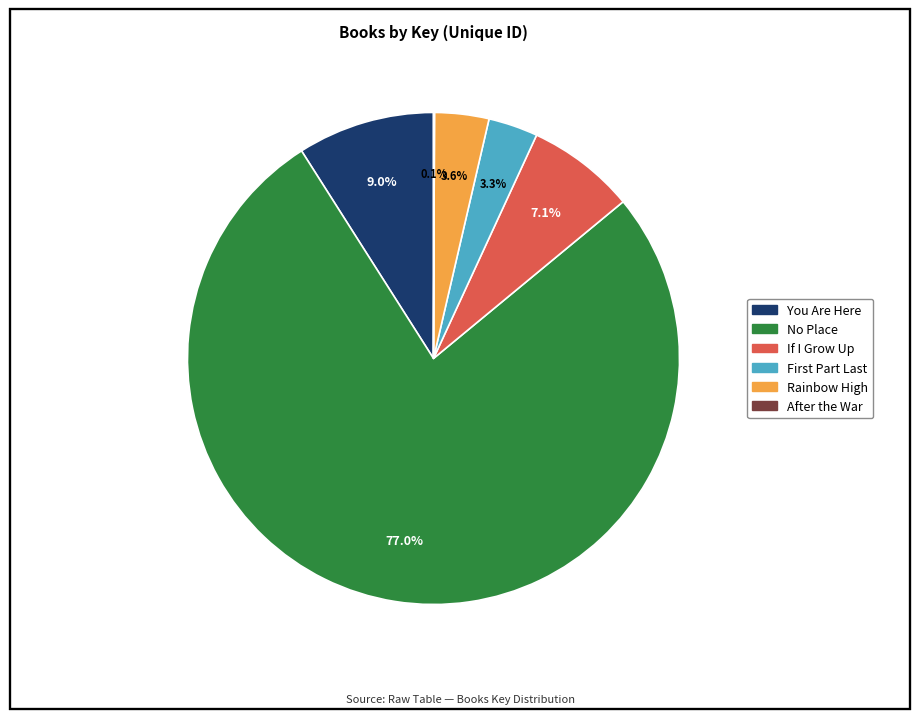

To the nearest percent, what is the combined percentage of Rainbow High and You Are Here?

13%